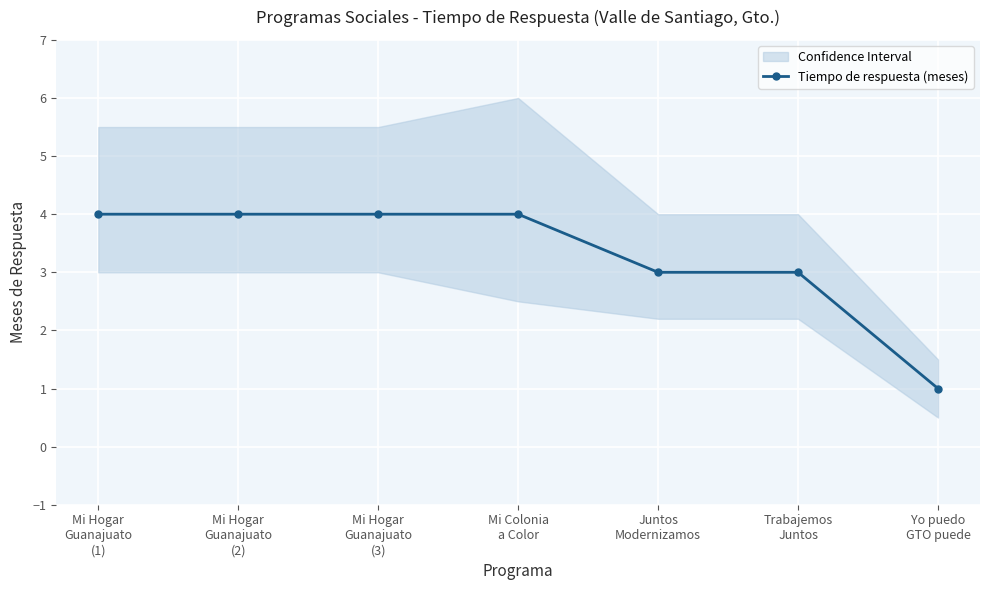

Which category has the lowest value across all series?

Yo puedo
GTO puede